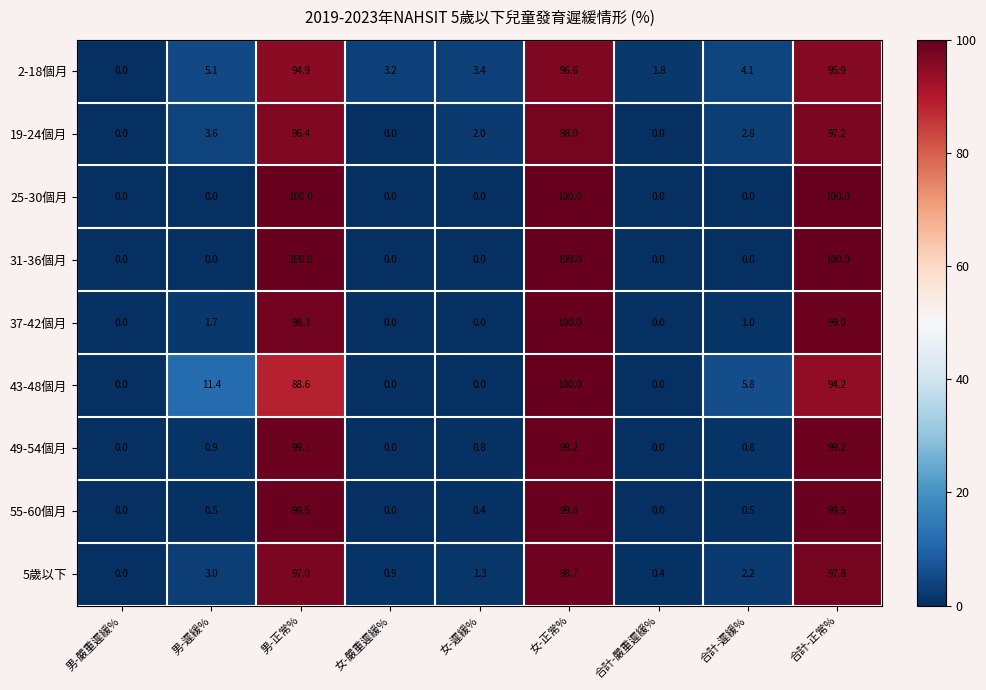

Which series has the largest total across all categories?

2-18個月